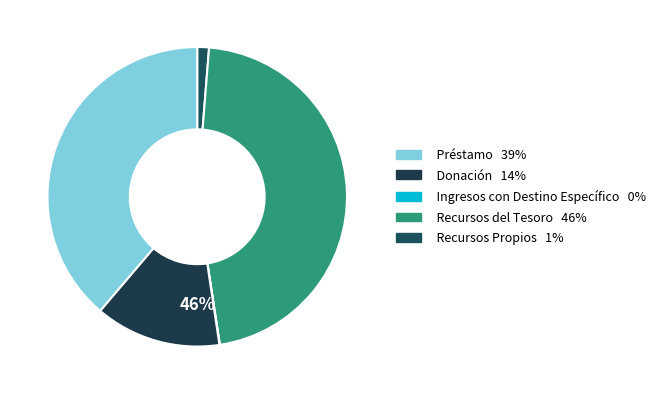

How many segments does this pie chart have?

5